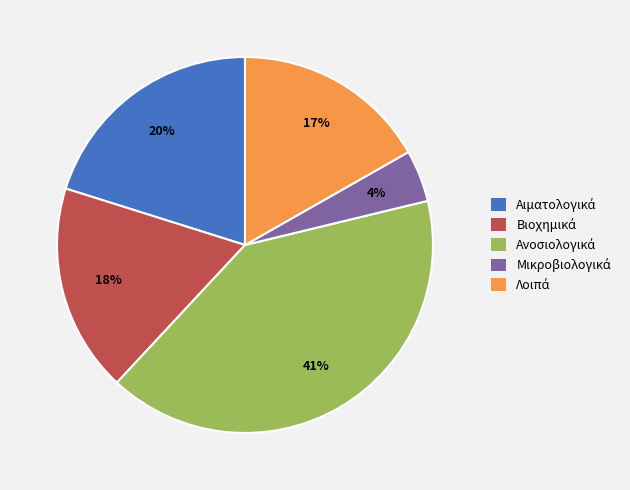

To the nearest percent, what is the average slice percentage?

20%